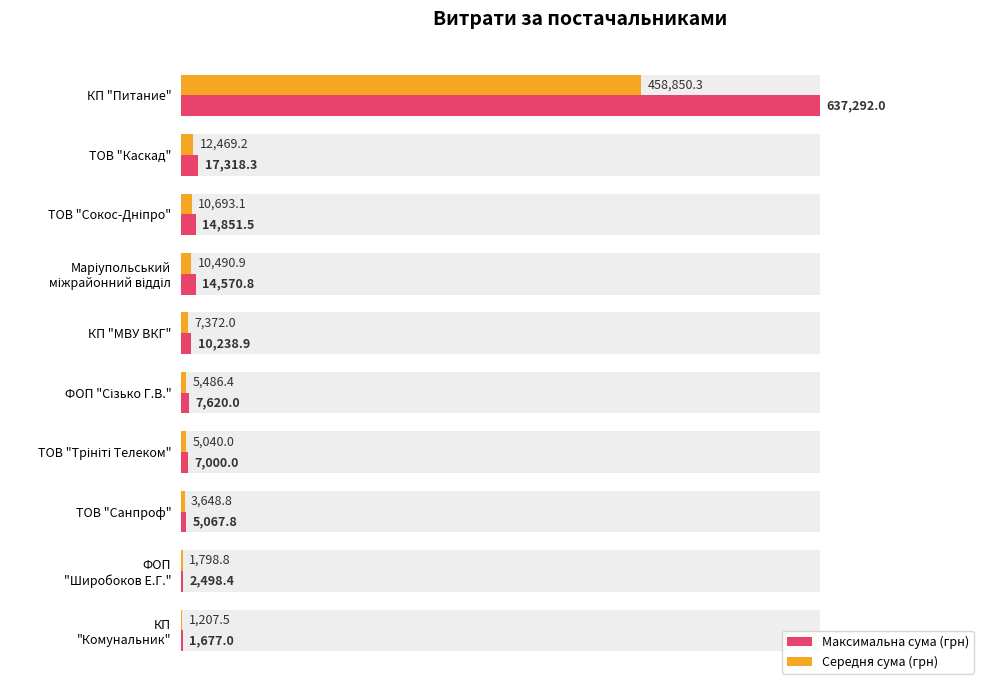

What is the greatest value displayed?

637292.0